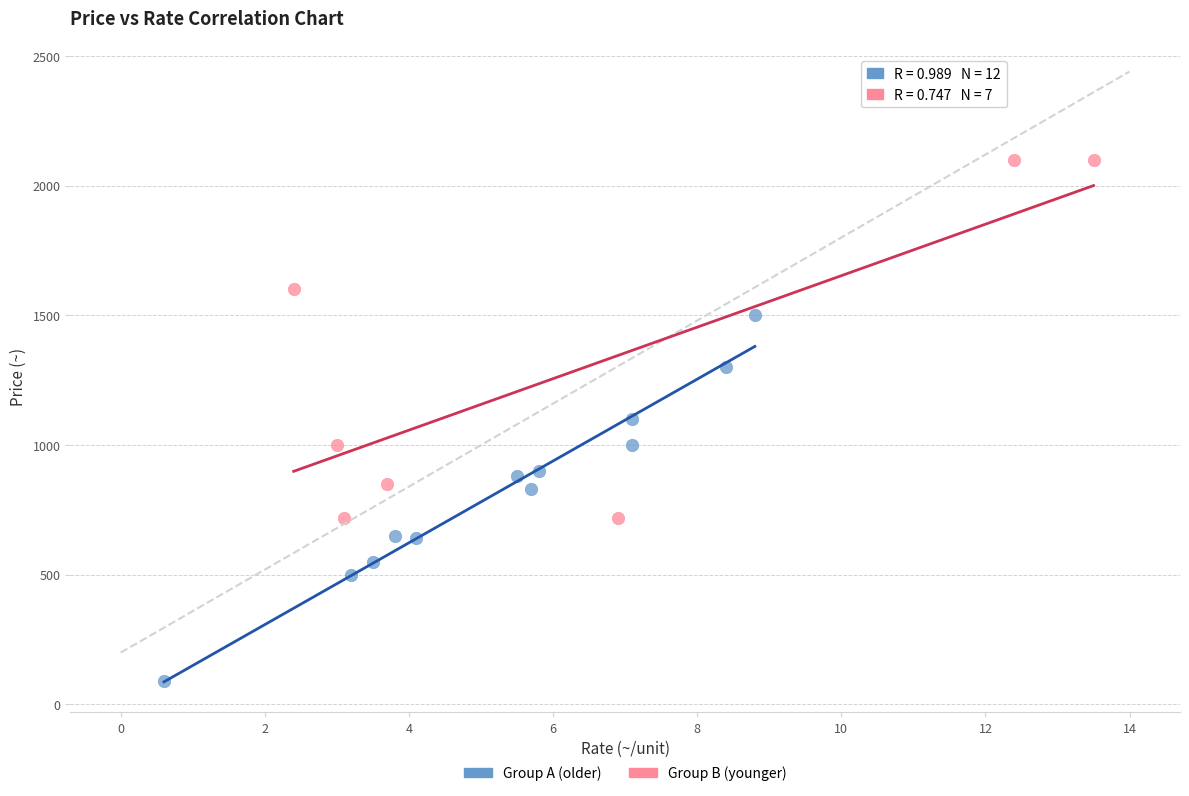

Which series reaches the maximum Y coordinate?

Group B (younger)